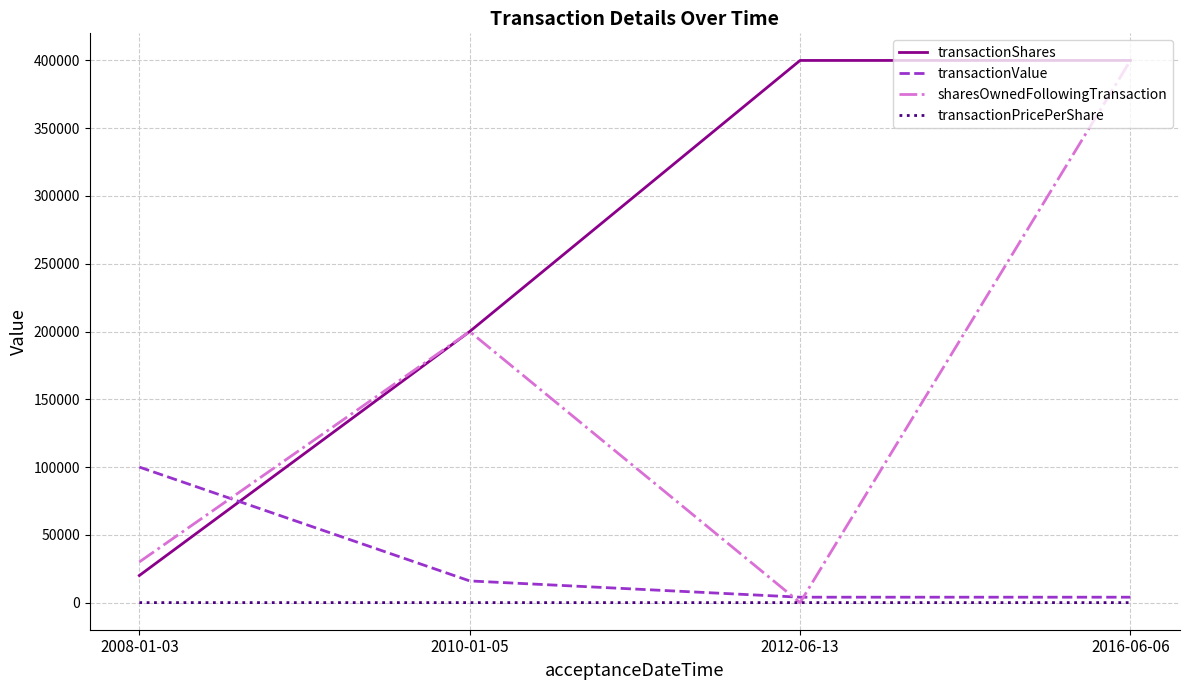

Which series has the widest spread of values?

sharesOwnedFollowingTransaction